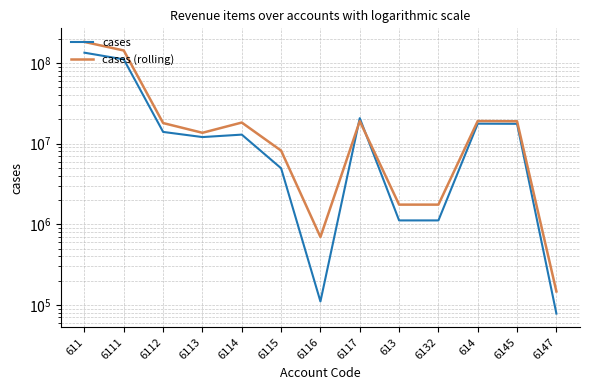

Rank the series at 6116 from lowest to highest value.

cases, cases (rolling)